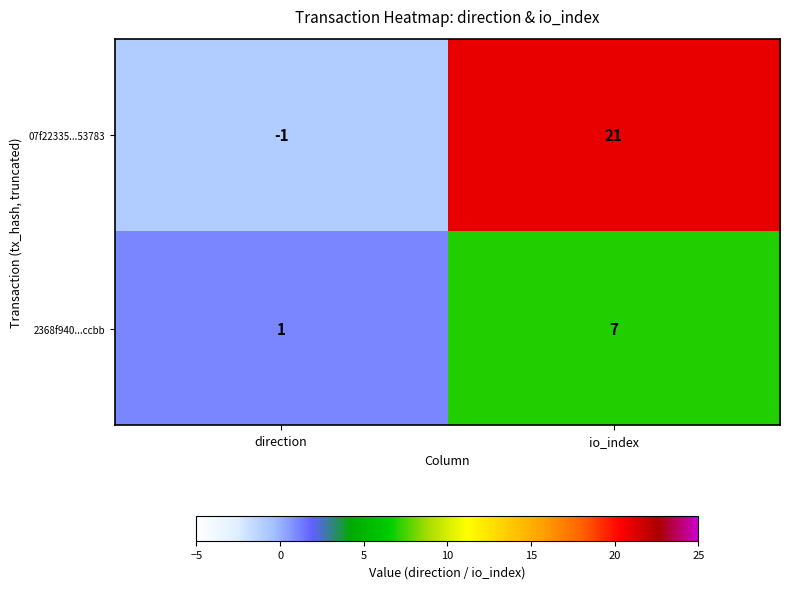

Which series changed the most between direction and io_index?

07f22335...53783